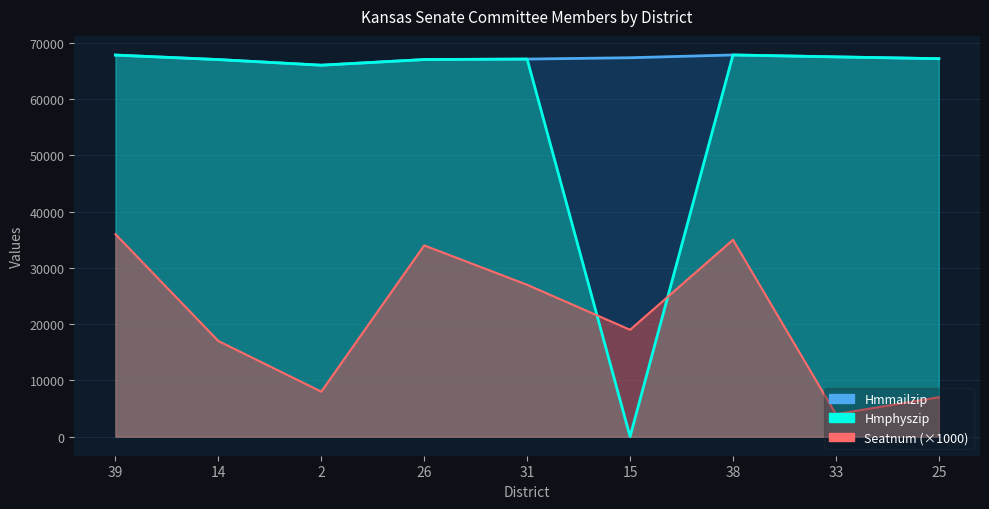

Between 14 and 26, which is larger?

26